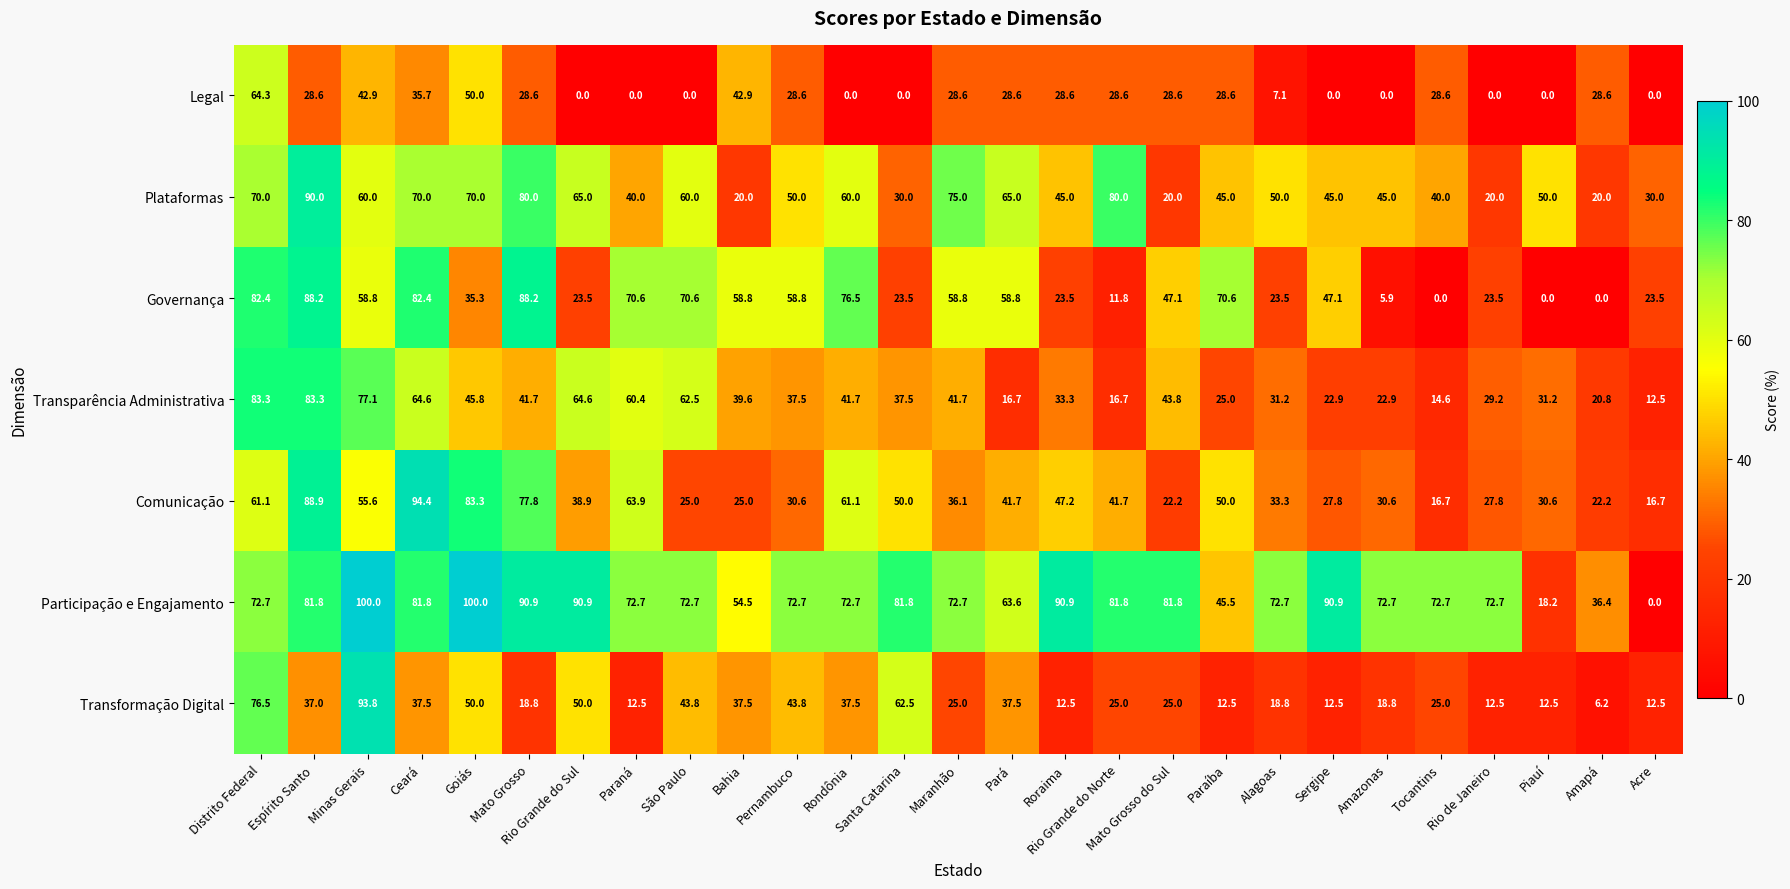

Which series has the widest spread of values?

Participação e Engajamento